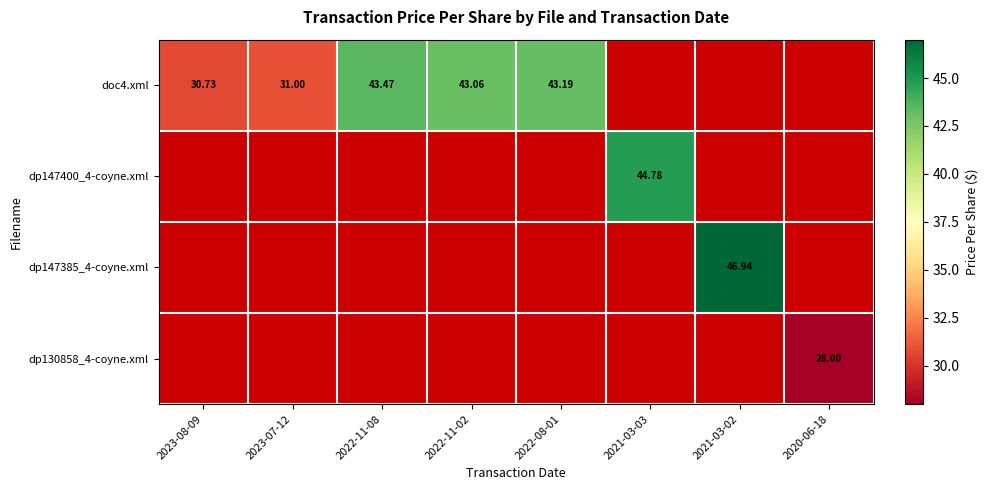

How many values in doc4.xml are above zero?

5